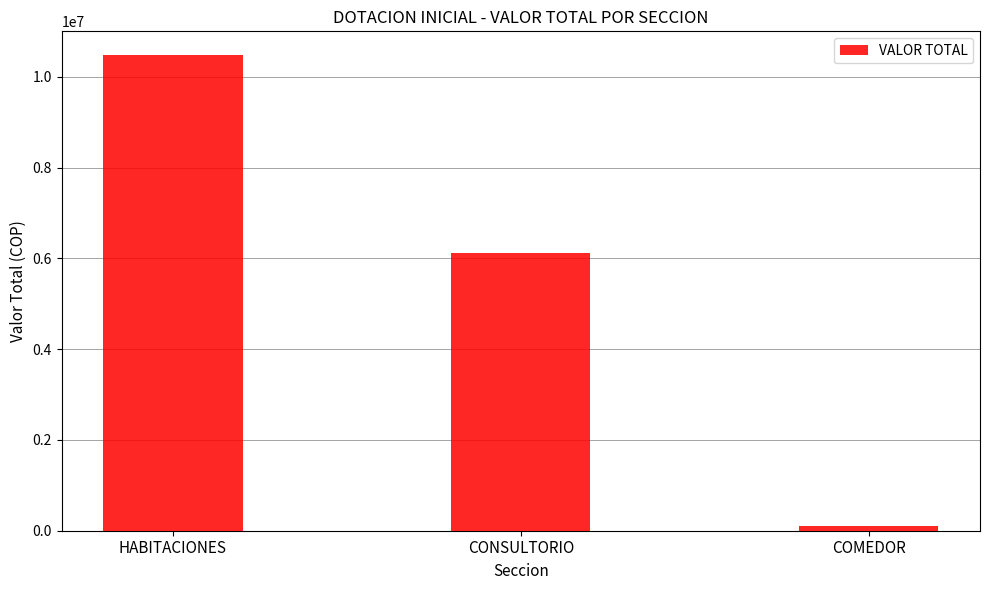

What is the change in value from CONSULTORIO to COMEDOR?

-6013176